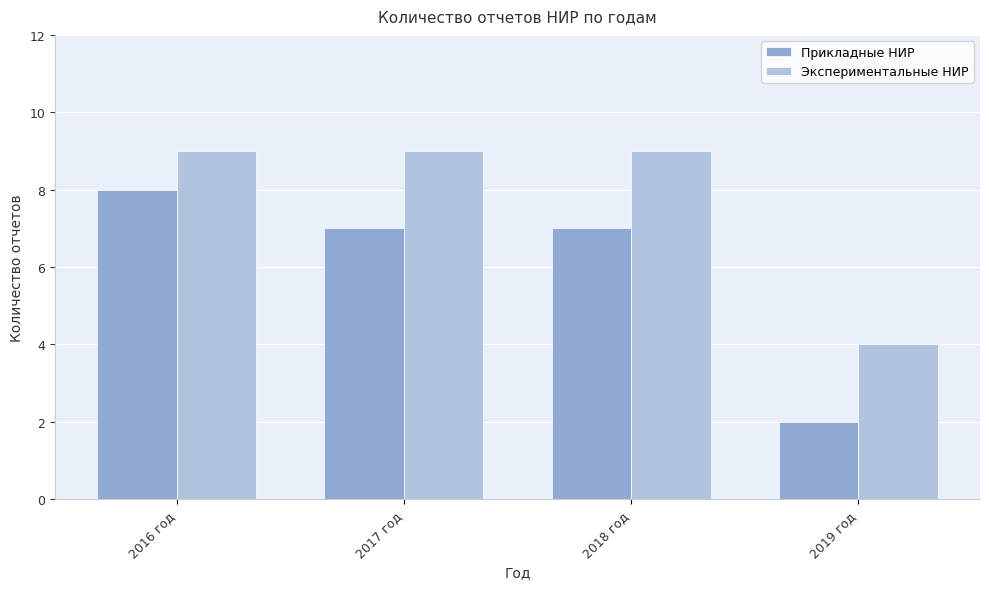

What is the value of the Экспериментальные НИР bar at the 4th from the left?

4